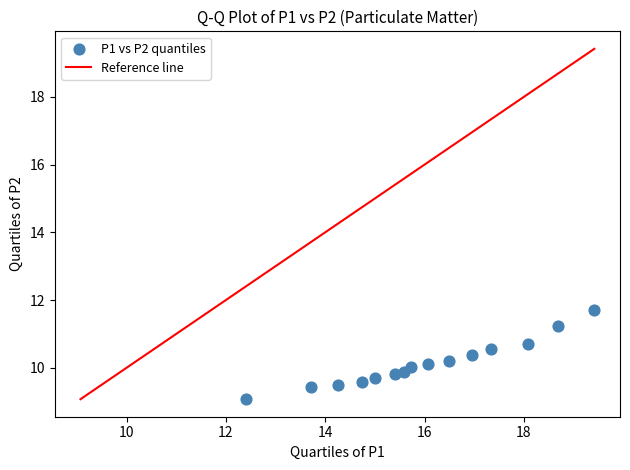

What is the range of Y values (max minus min)?

2.6